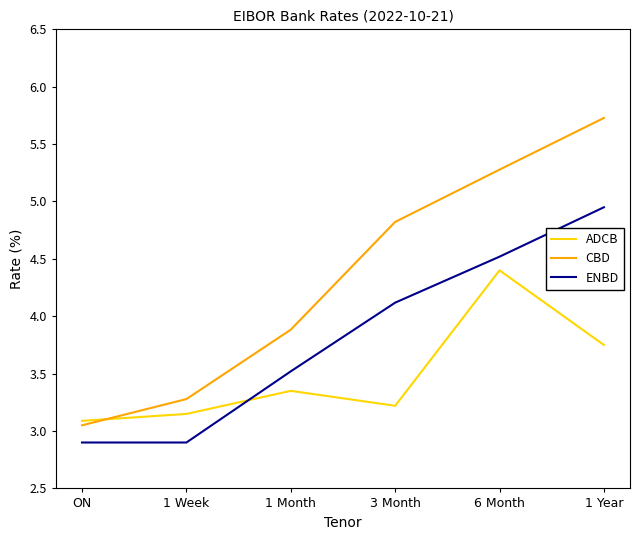

What position from the right is 1 Week?

5